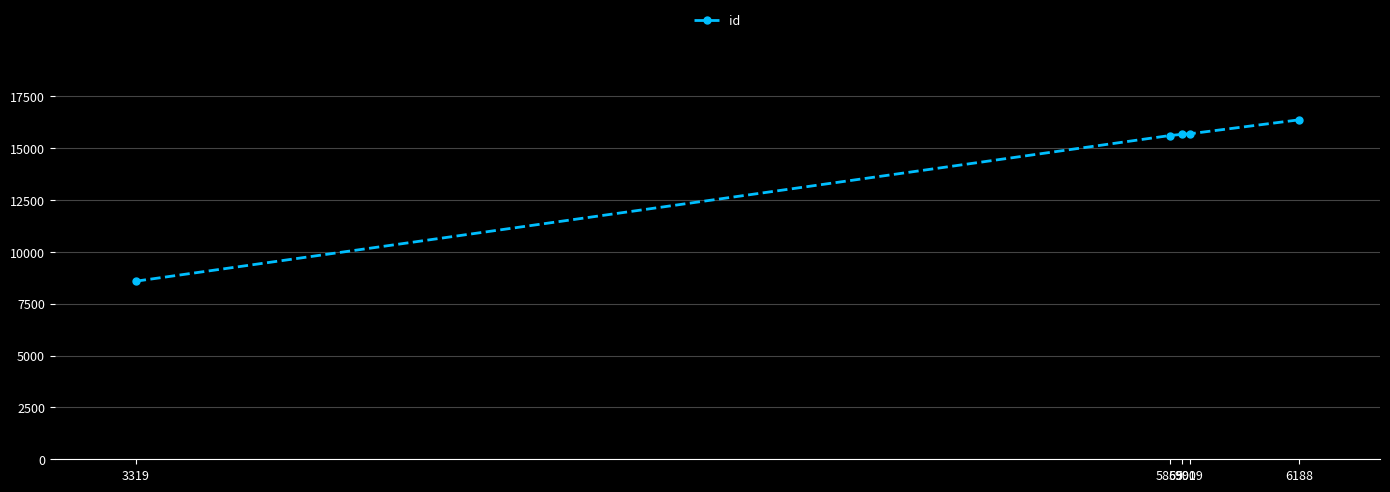

What is the average value?

14384